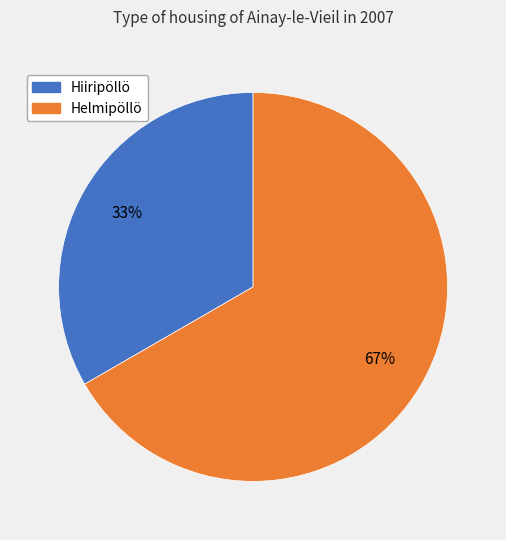

To the nearest percent, what portion does Helmipöllö represent?

67%